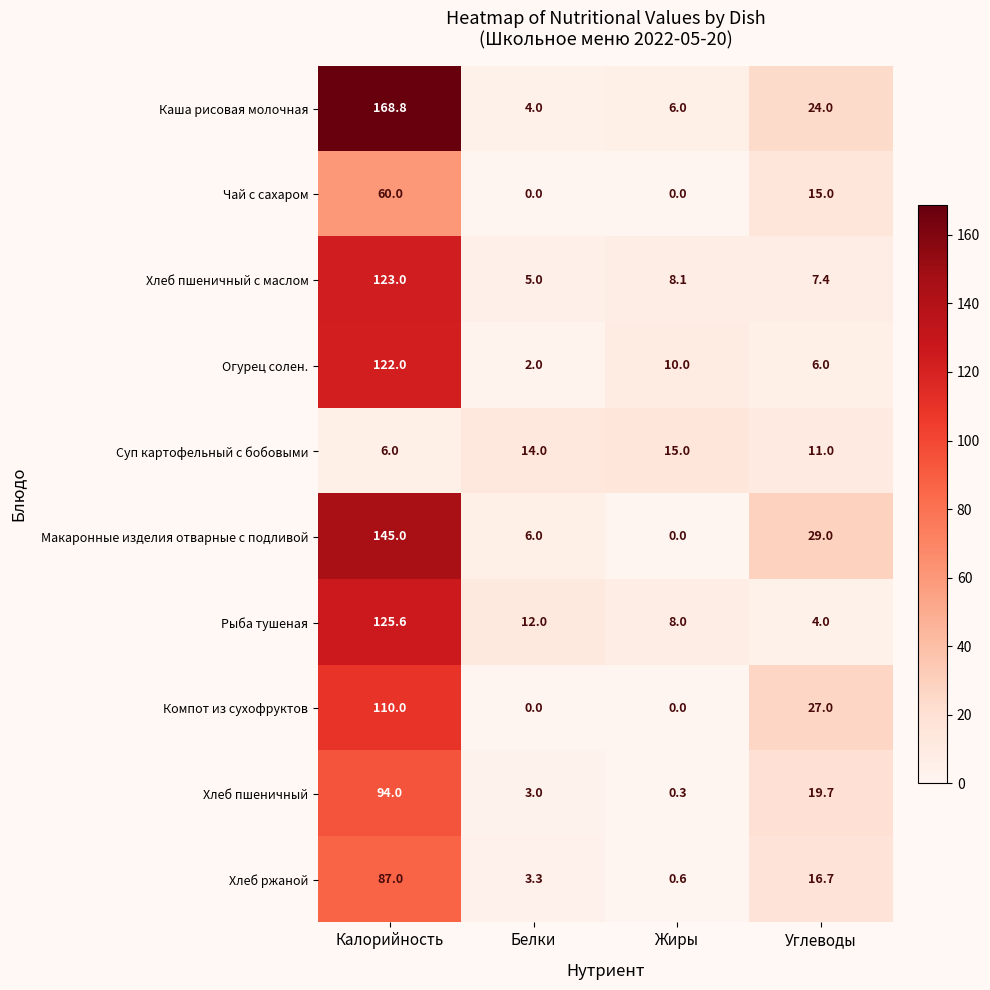

Which series changed the most between Белки and Жиры?

Огурец солен.